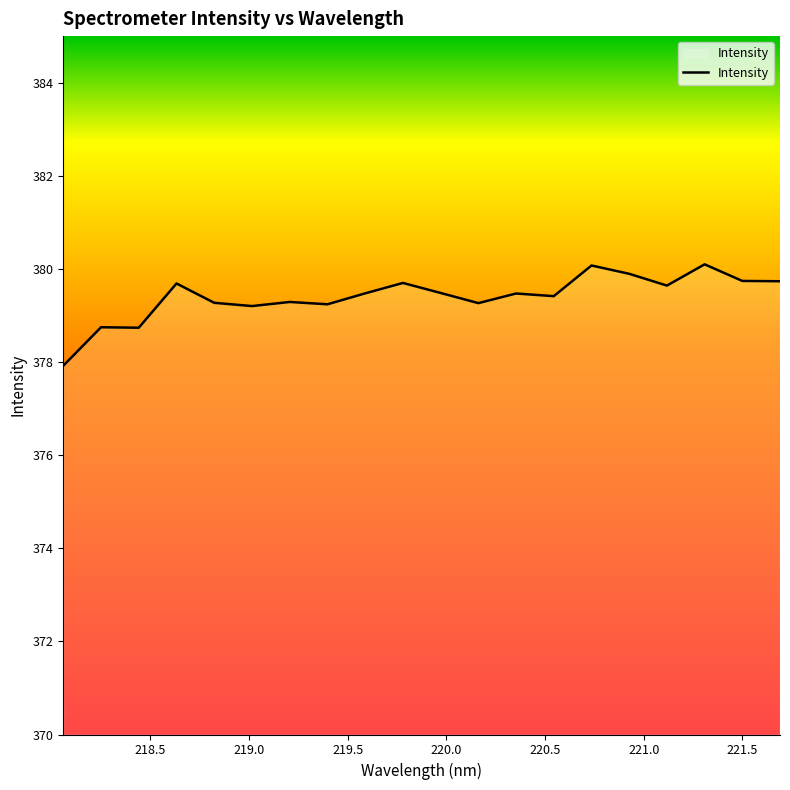

What is the smallest value displayed?

377.9